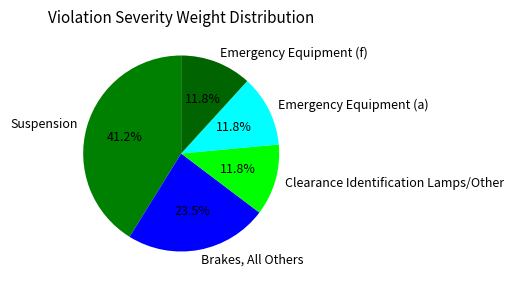

To the nearest percent, what portion does Clearance Identification Lamps/Other represent?

12%